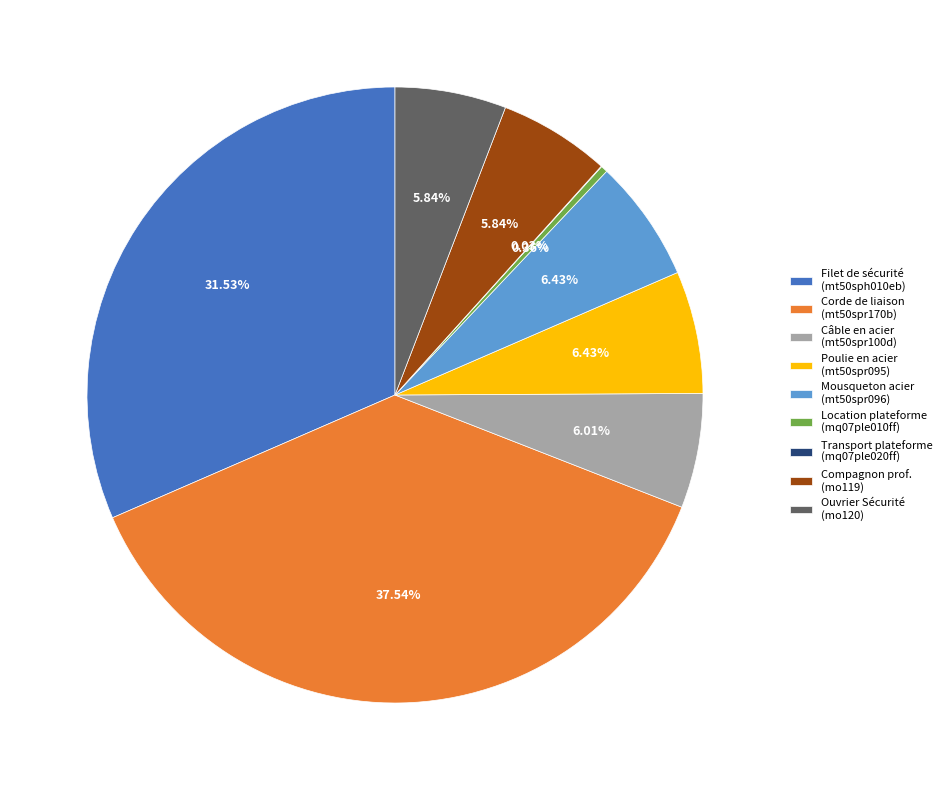

Combined, do Location plateforme (mq07ple010ff) and Corde de liaison (mt50spr170b) account for over 50%?

No